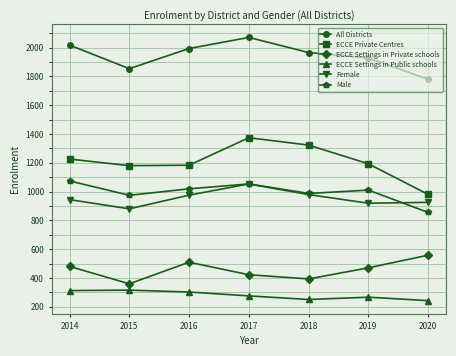

At 2019, list the series in order from smallest to largest.

ECCE Settings in Public schools, ECCE Settings in Private schools, Female, Male, ECCE Private Centres, All Districts